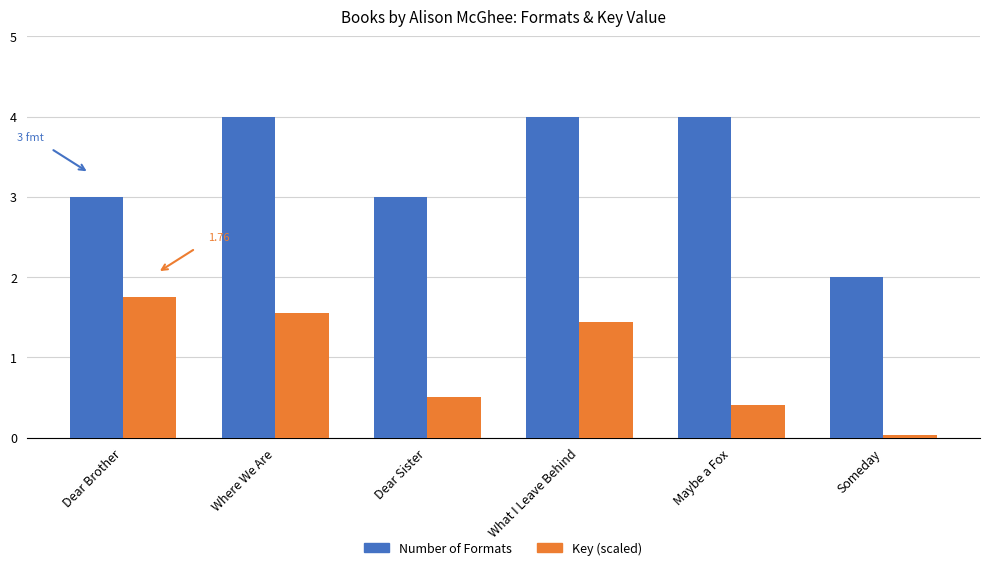

Which series changed the most between Dear Sister and Maybe a Fox?

Number of Formats